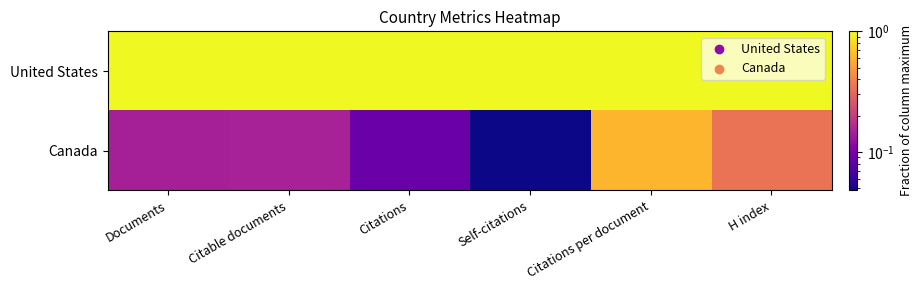

Reading right to left, extract all data points from this chart.

United States: H index=1.0	Citations per document=1.0	Self-citations=1.0	Citations=1.0	Citable documents=1.0	Documents=1.0
Canada: H index=0.3	Citations per document=0.6	Self-citations=0.0	Citations=0.1	Citable documents=0.1	Documents=0.1